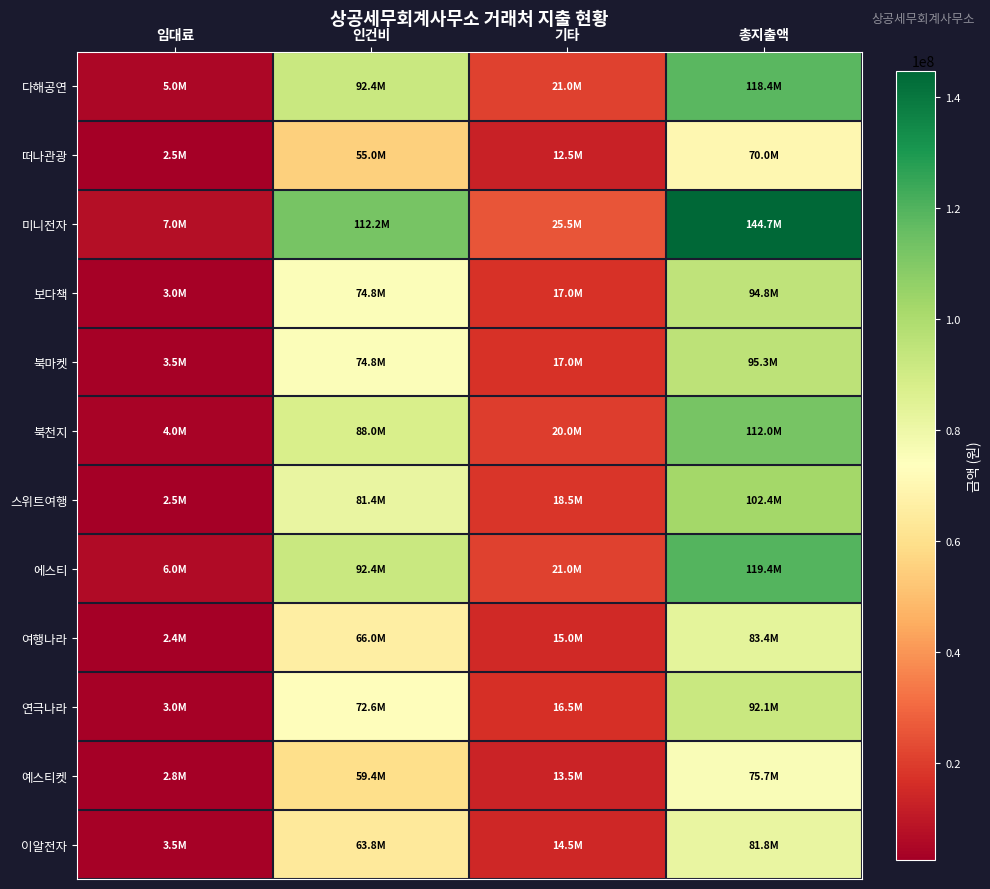

Which series has the largest range (max minus min)?

미니전자